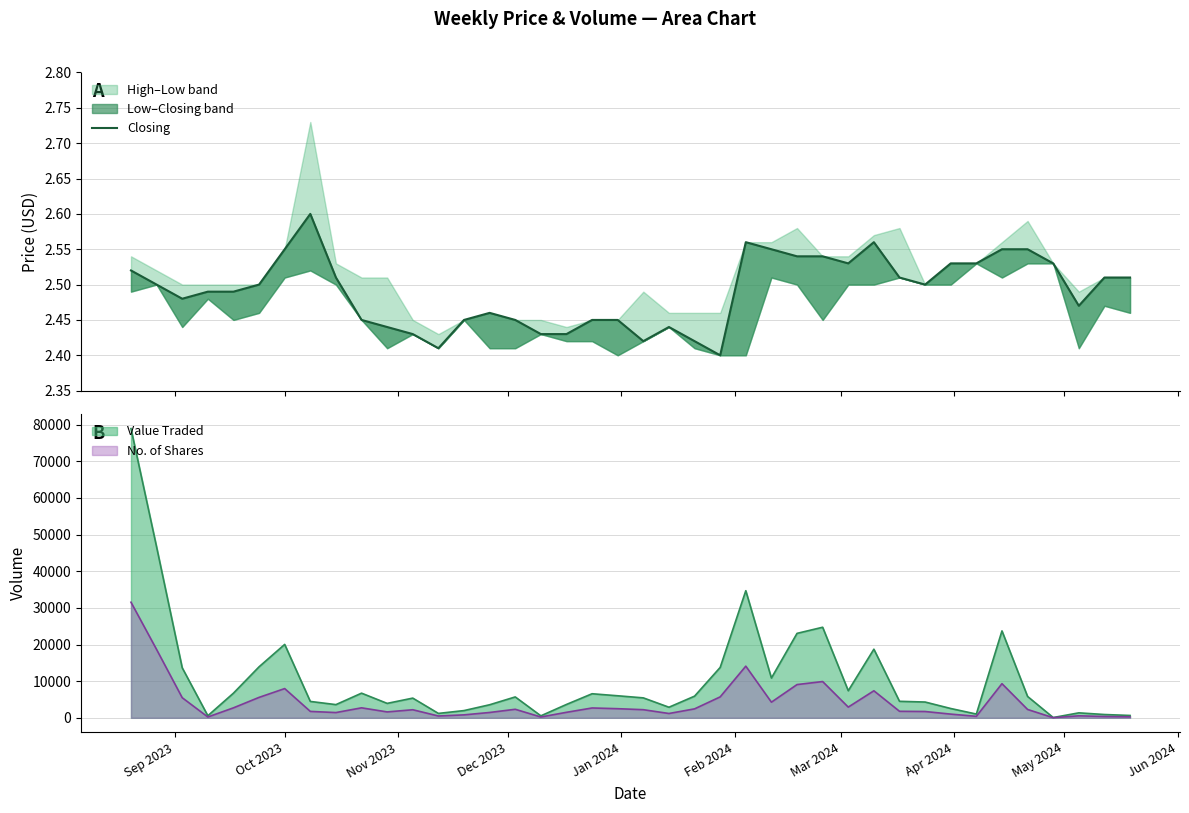

What is the highest value of the No. of Shares series?

31551